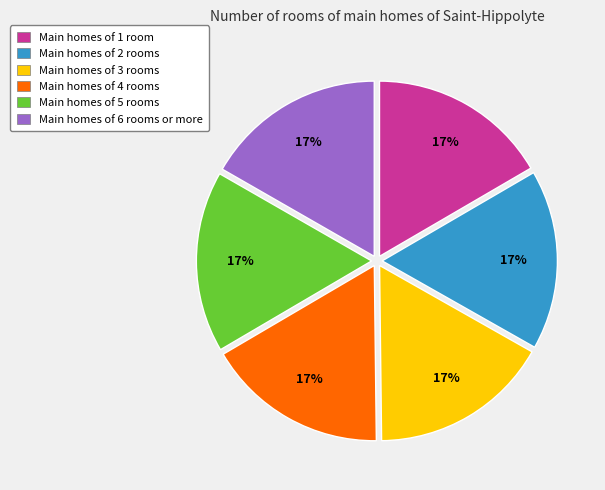

What percentage is the Main homes of 2 rooms slice, to the nearest percent?

17%